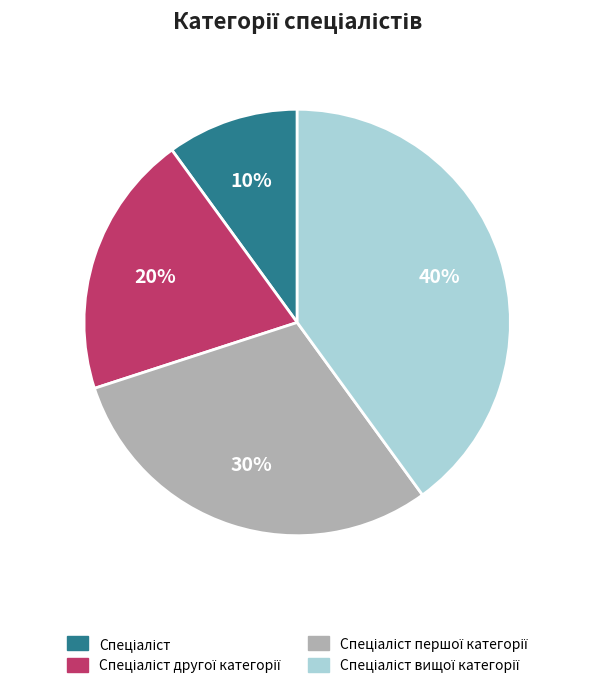

To the nearest percent, what is the average slice percentage?

25%